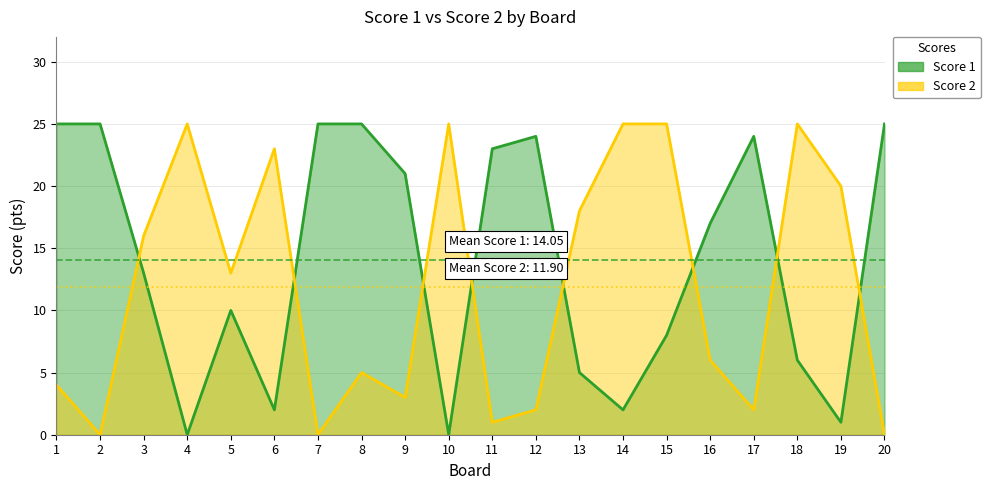

How many lines are shown in the chart?

2